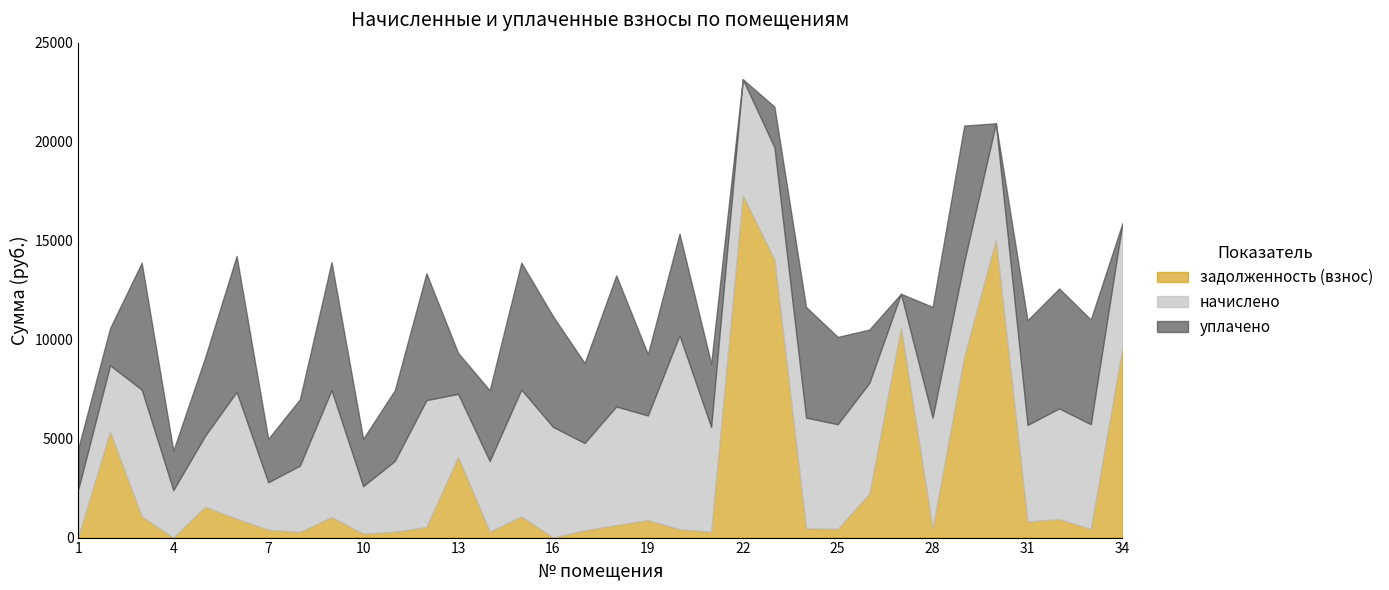

Rank the series at 29 from lowest to highest value.

начислено, уплачено, задолженность (взнос)